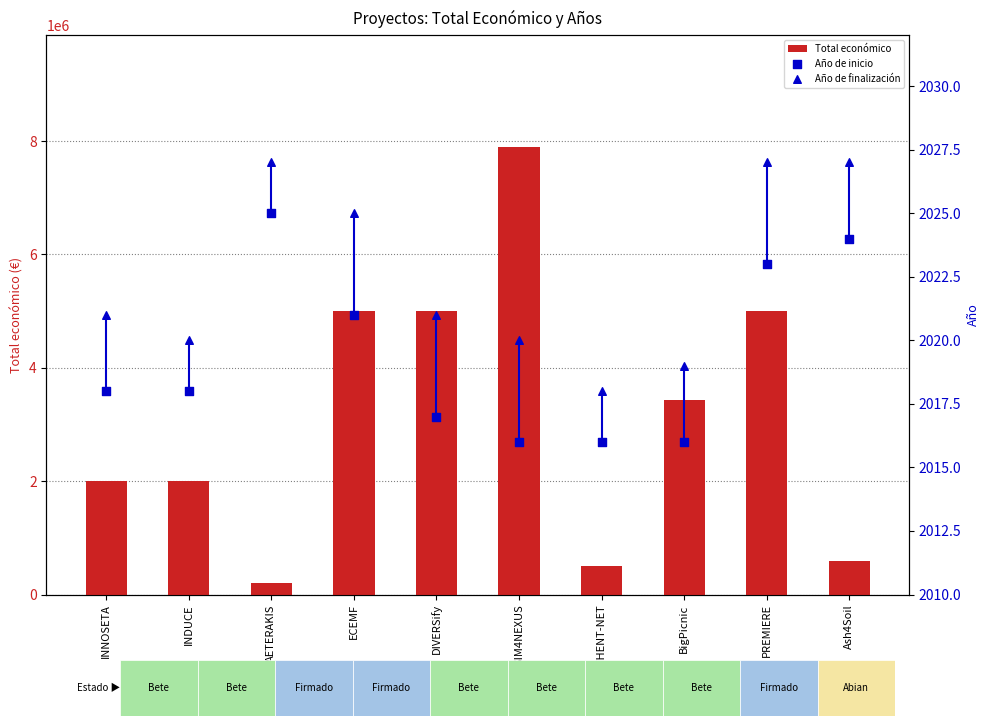

Which series reaches the minimum Y coordinate?

Año de inicio